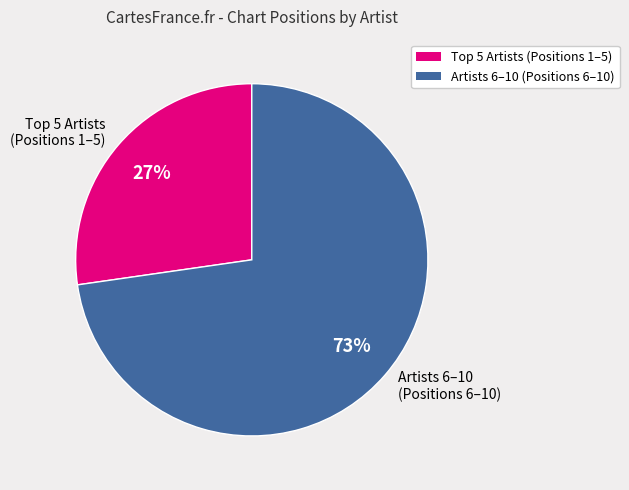

Is it true that Artists 6–10 (Positions 6–10) is 73% of the pie?

True